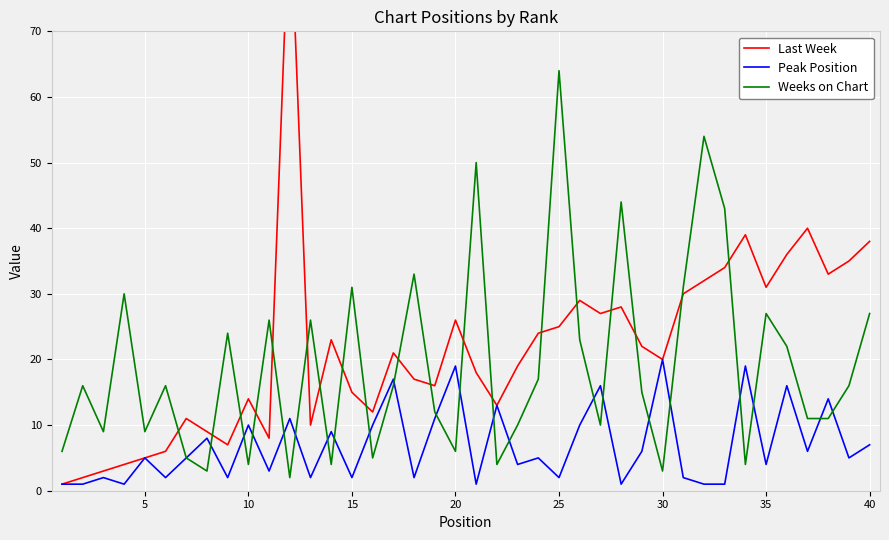

The value of Peak Position at 20 is 4. True or false?

False